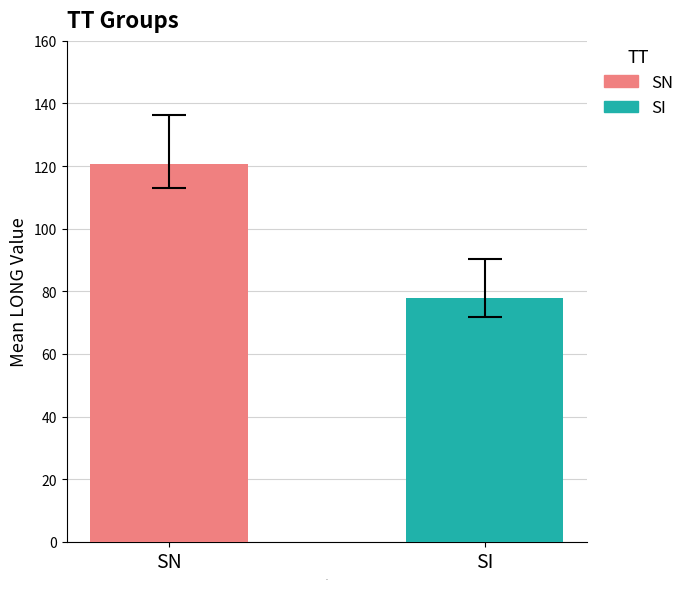

Which series has the widest spread of values?

SN